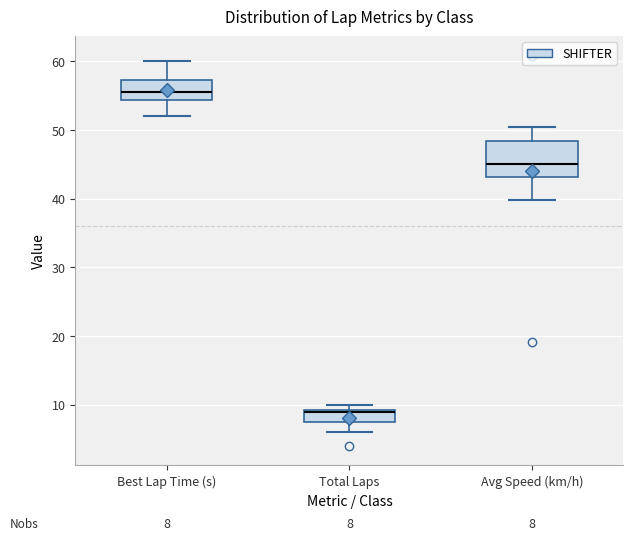

Comparing the boxes themselves (not the whiskers), which one is the tallest?

Avg Speed (km/h)